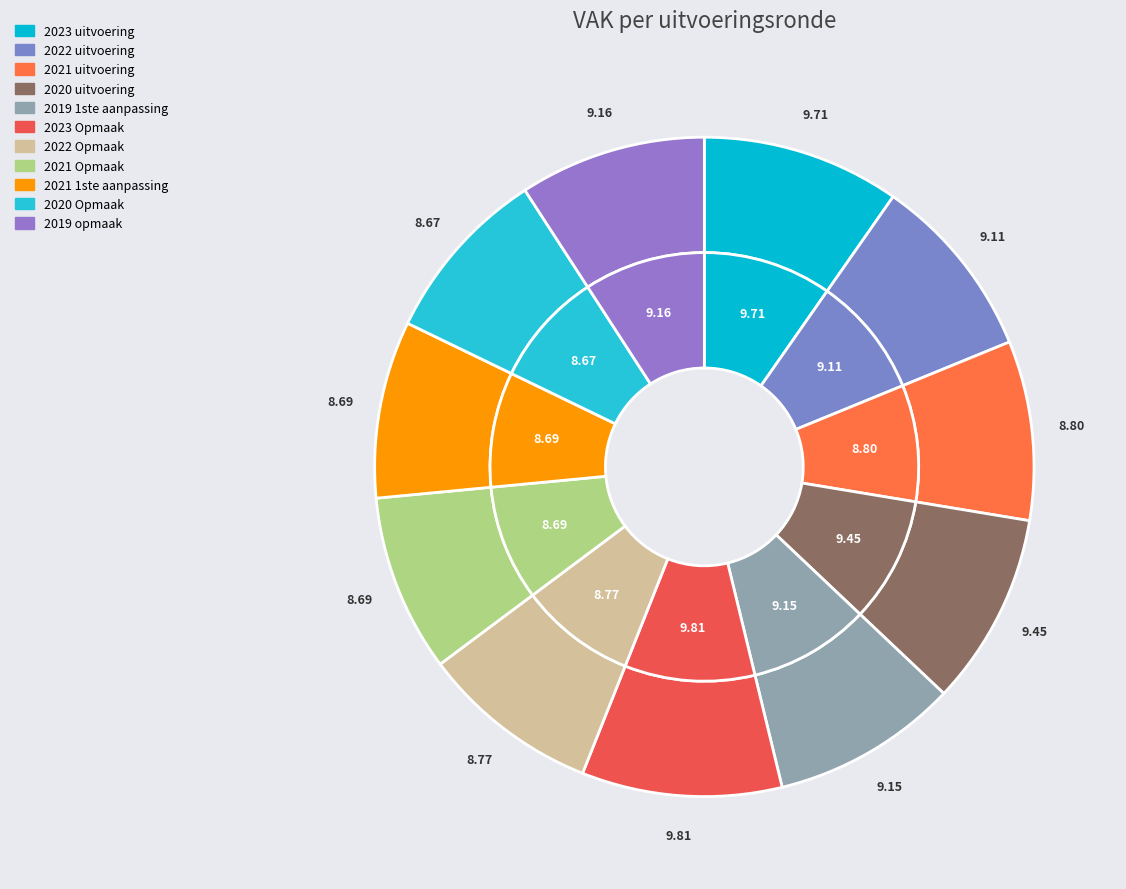

Rank the categories by value from lowest to highest.

2020 Opmaak, 2021 1ste aanpassing, 2021 Opmaak, 2022 Opmaak, 2021 uitvoering, 2022 uitvoering, 2019 1ste aanpassing, 2019 opmaak, 2020 uitvoering, 2023 uitvoering, 2023 Opmaak